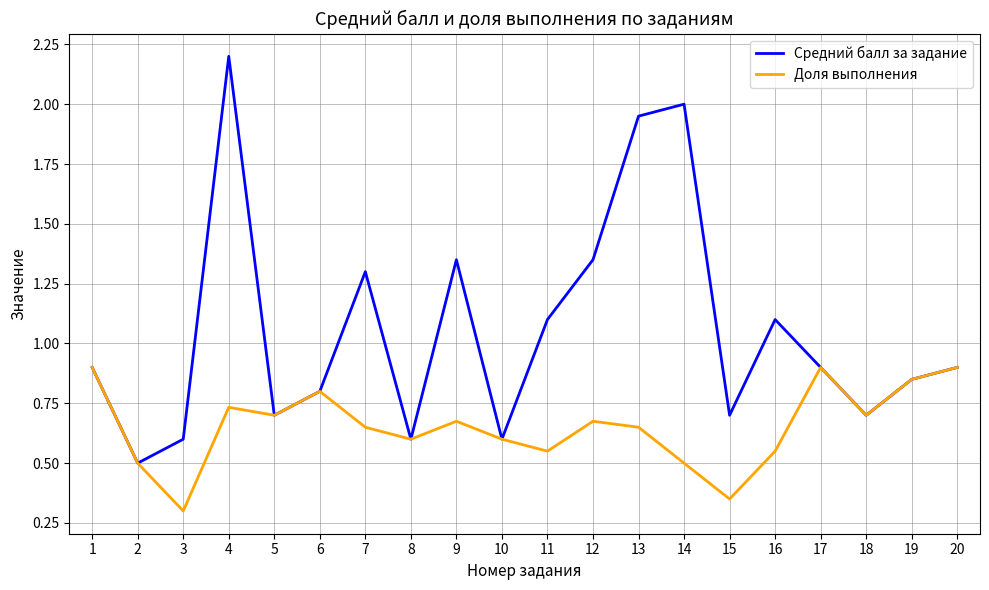

Does the chart have visible grid lines?

Yes